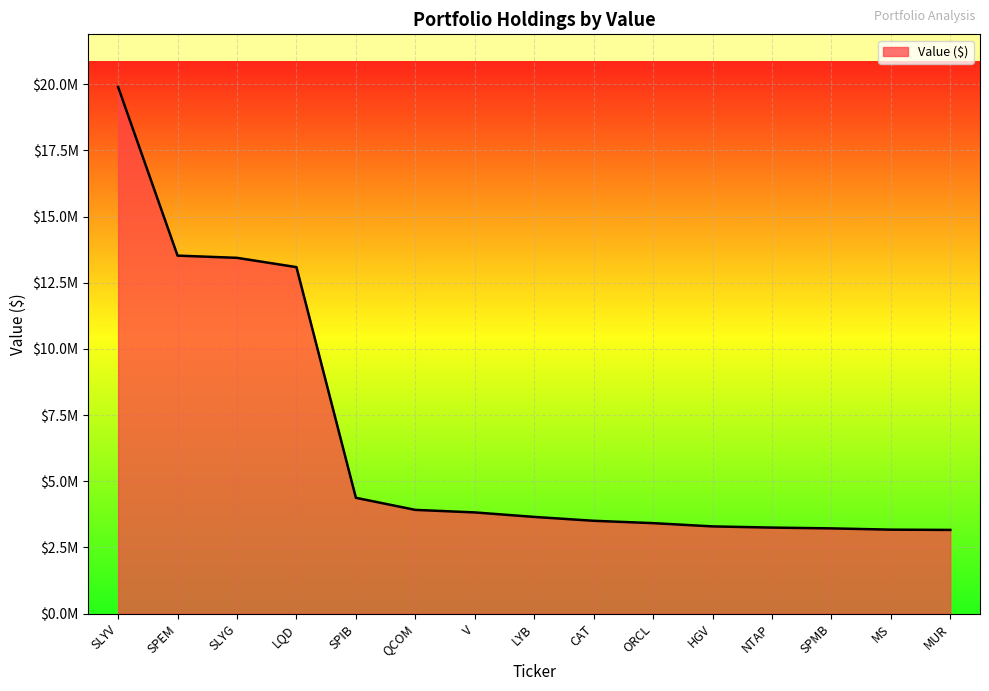

Does the chart display data point markers on the line(s)?

No